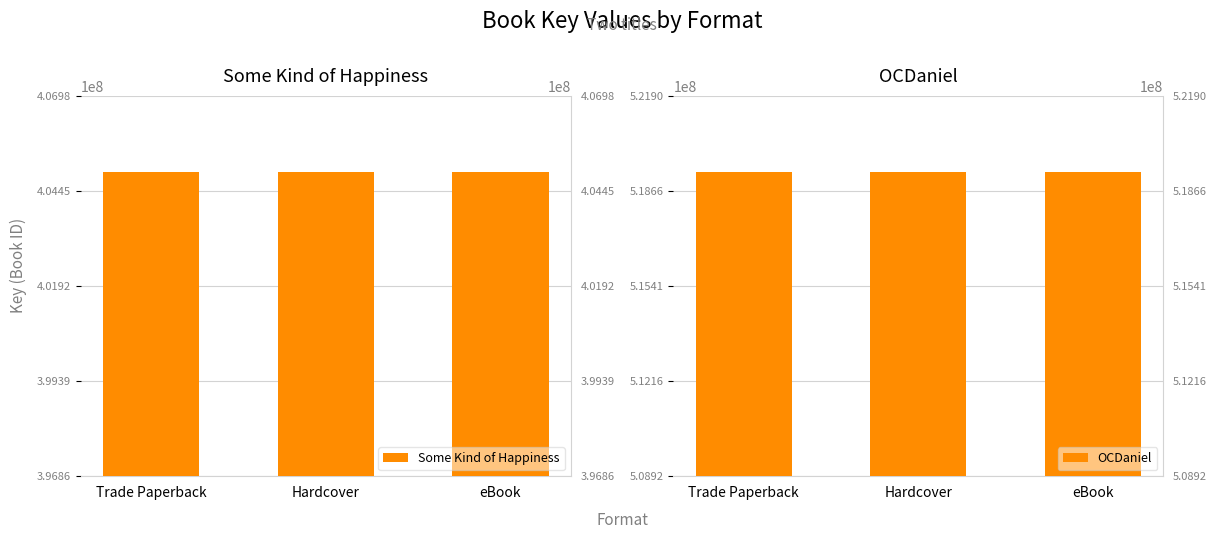

Is it true that Some Kind of Happiness equals 404955678 at Hardcover?

True